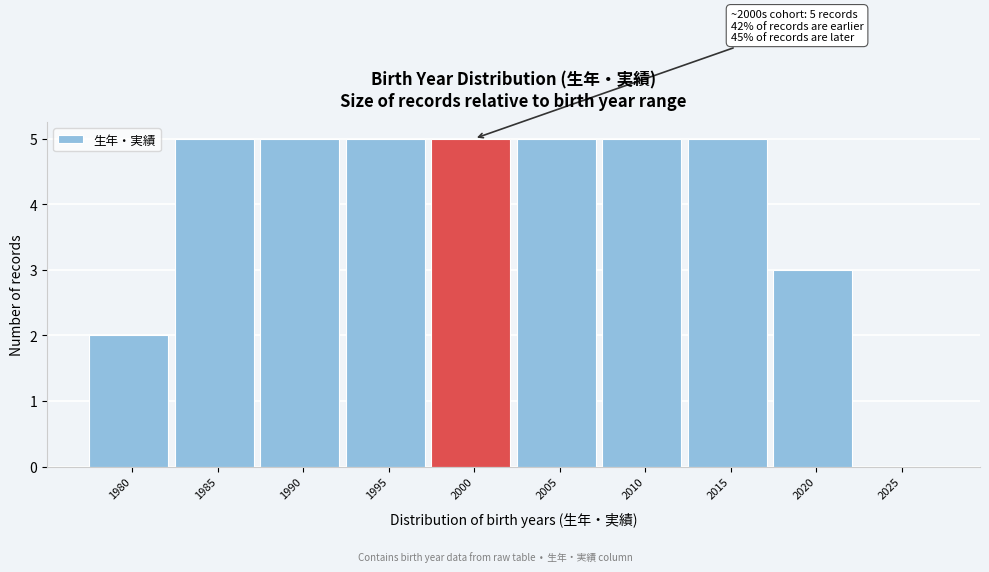

Reading right to left, list all the values displayed in this chart.

2025=0	2020=3	2015=5	2010=5	2005=5	2000=5	1995=5	1990=5	1985=5	1980=2